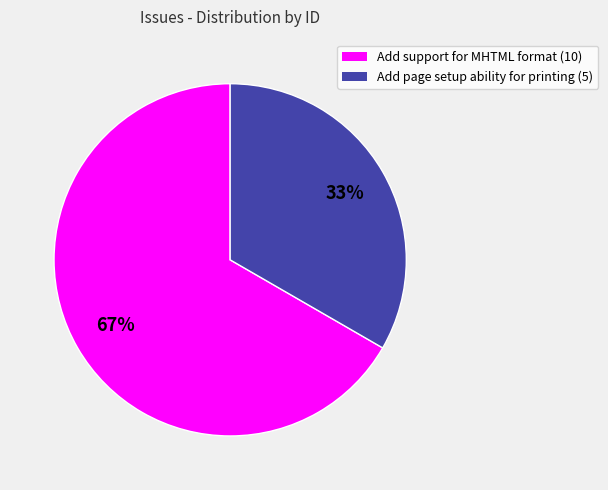

Combined, do Add page setup ability for printing and Add support for MHTML format account for over 50%?

Yes